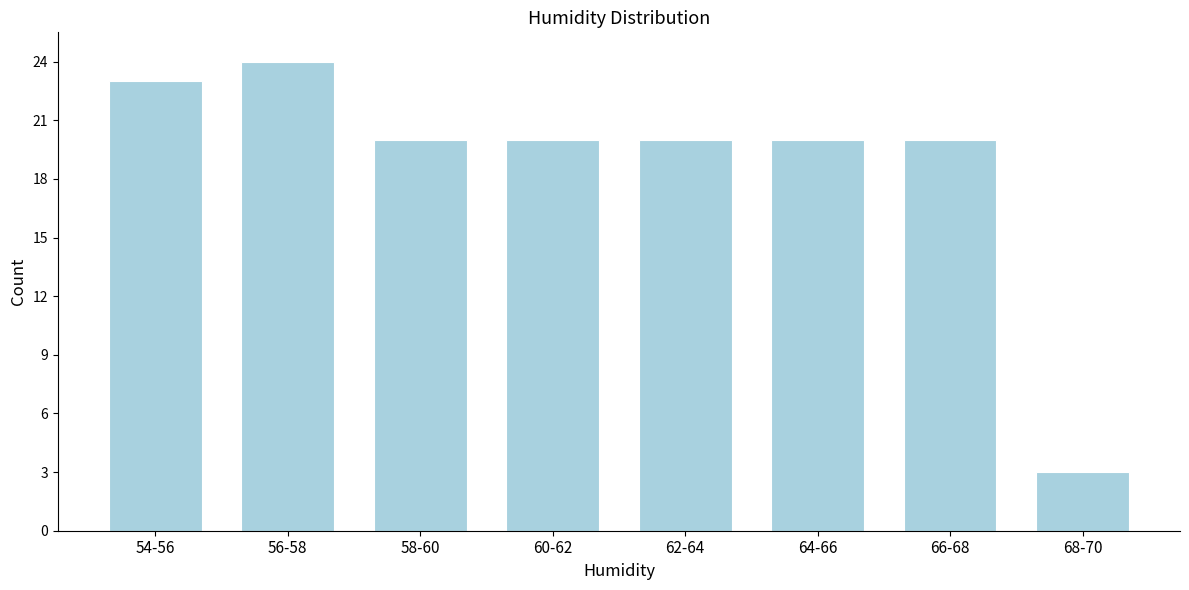

Reading left to right, list all the values displayed in this chart.

54-56=23	56-58=24	58-60=20	60-62=20	62-64=20	64-66=20	66-68=20	68-70=3